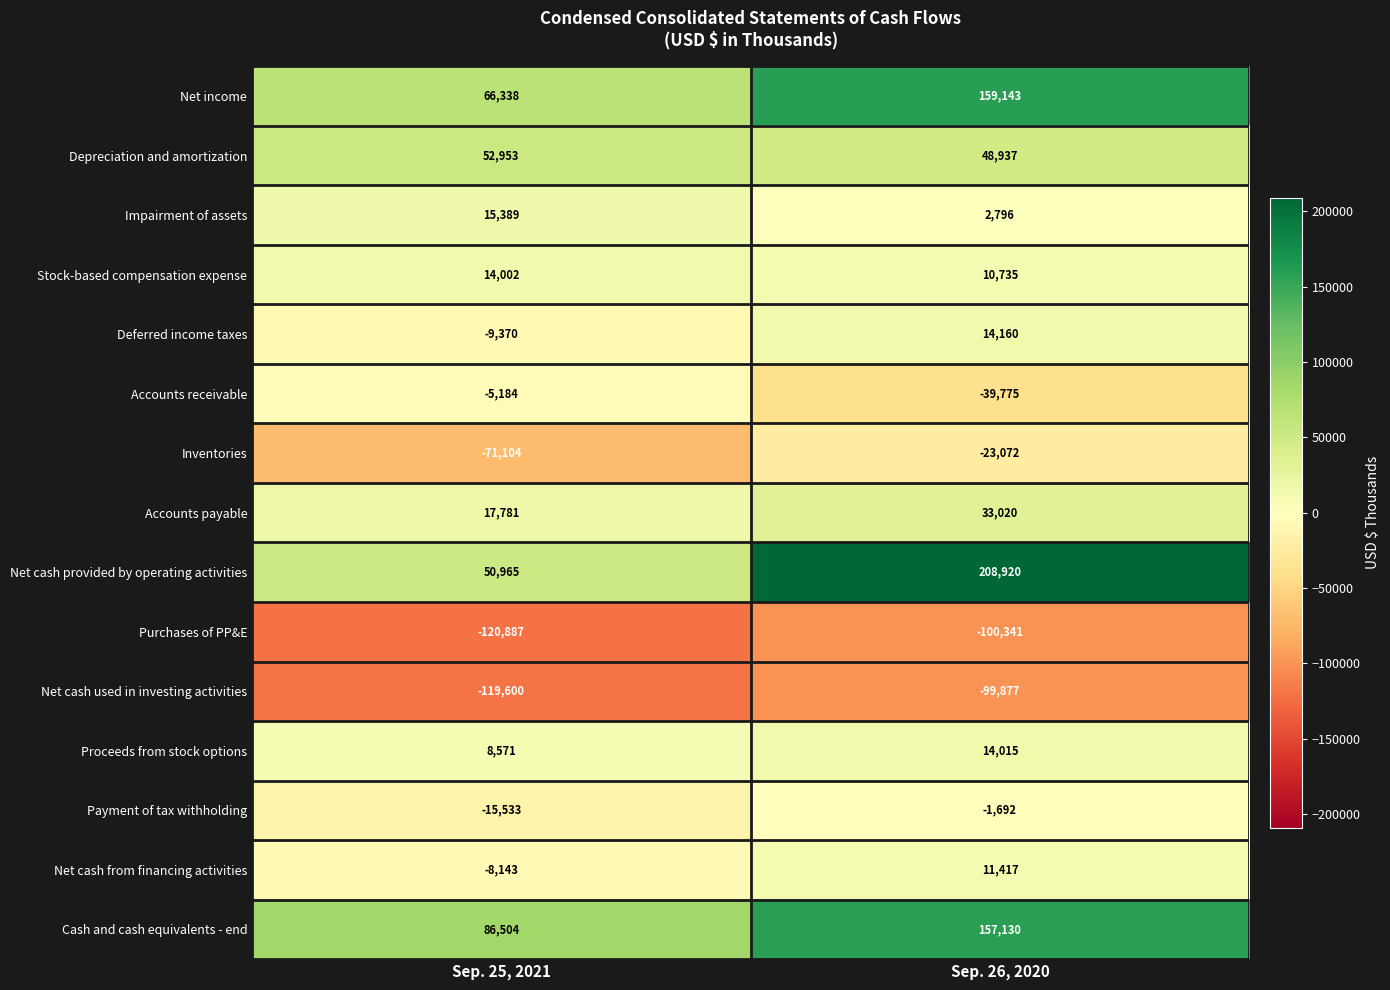

What value does the Net income series have at Sep. 25, 2021, to the nearest 50?

66350